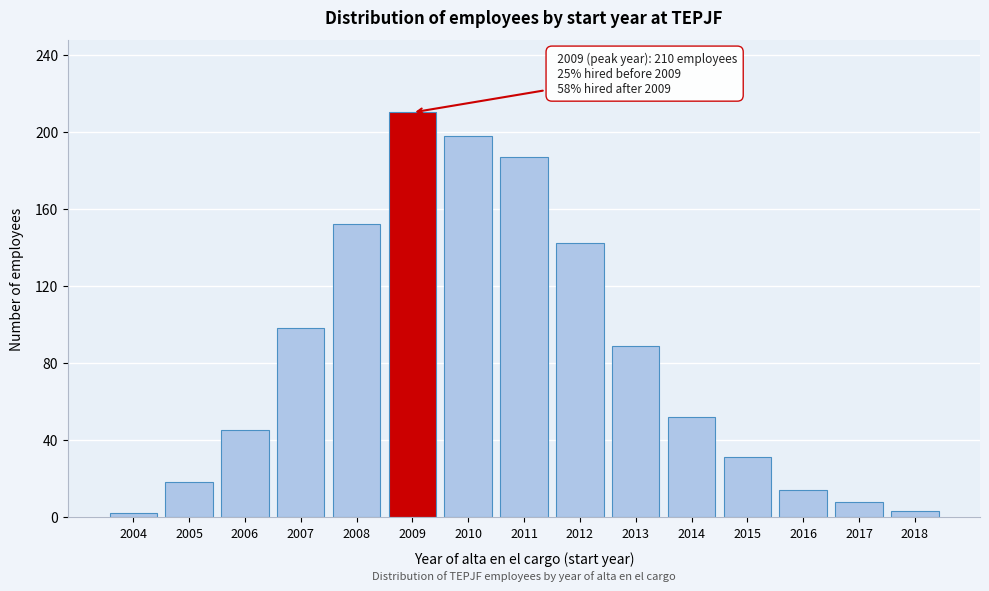

Reading left to right, list all the values displayed in this chart.

2	18	45	98	152	210	198	187	142	89	52	31	14	8	3